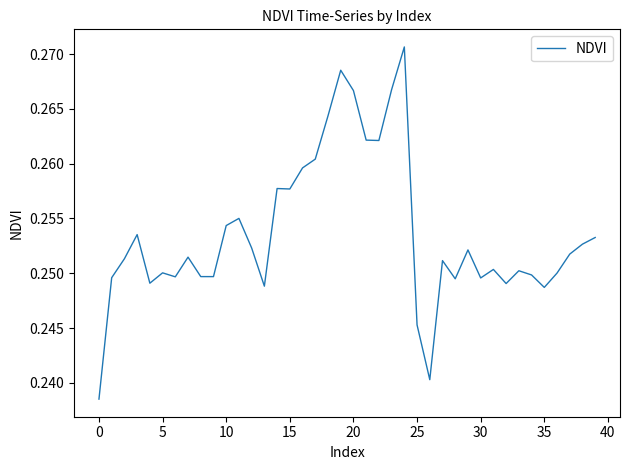

Where is the data nearest to the value 0?

0